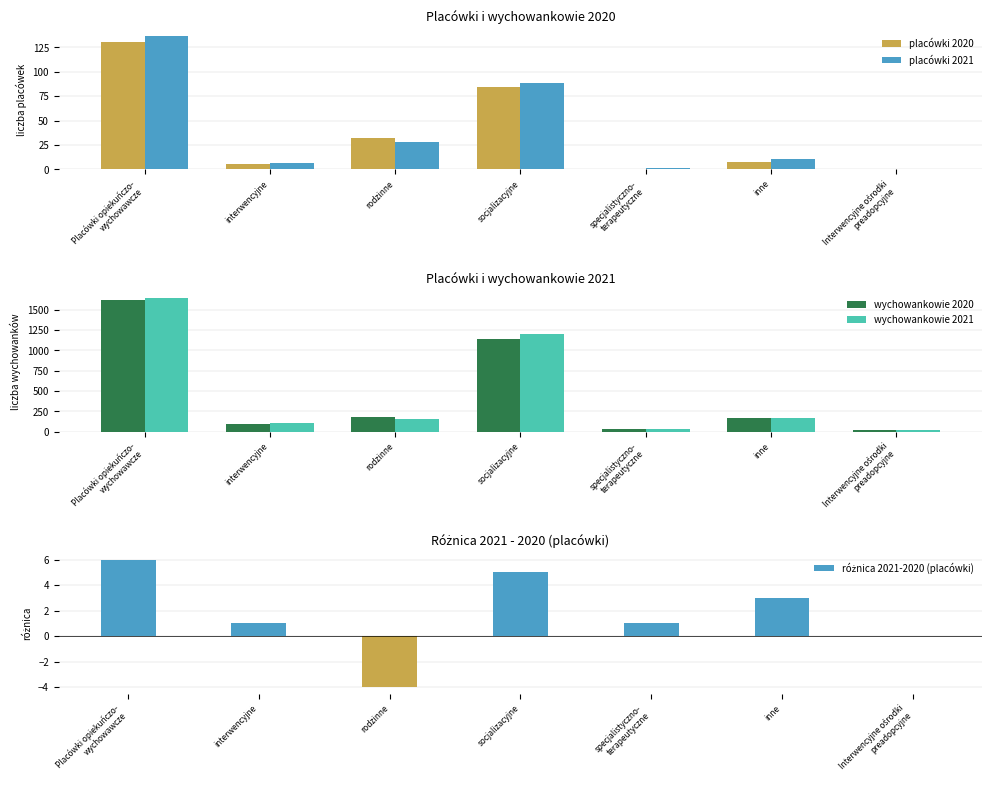

Which series changed the most between interwencyjne and socjalizacyjne?

wychowankowie 2021